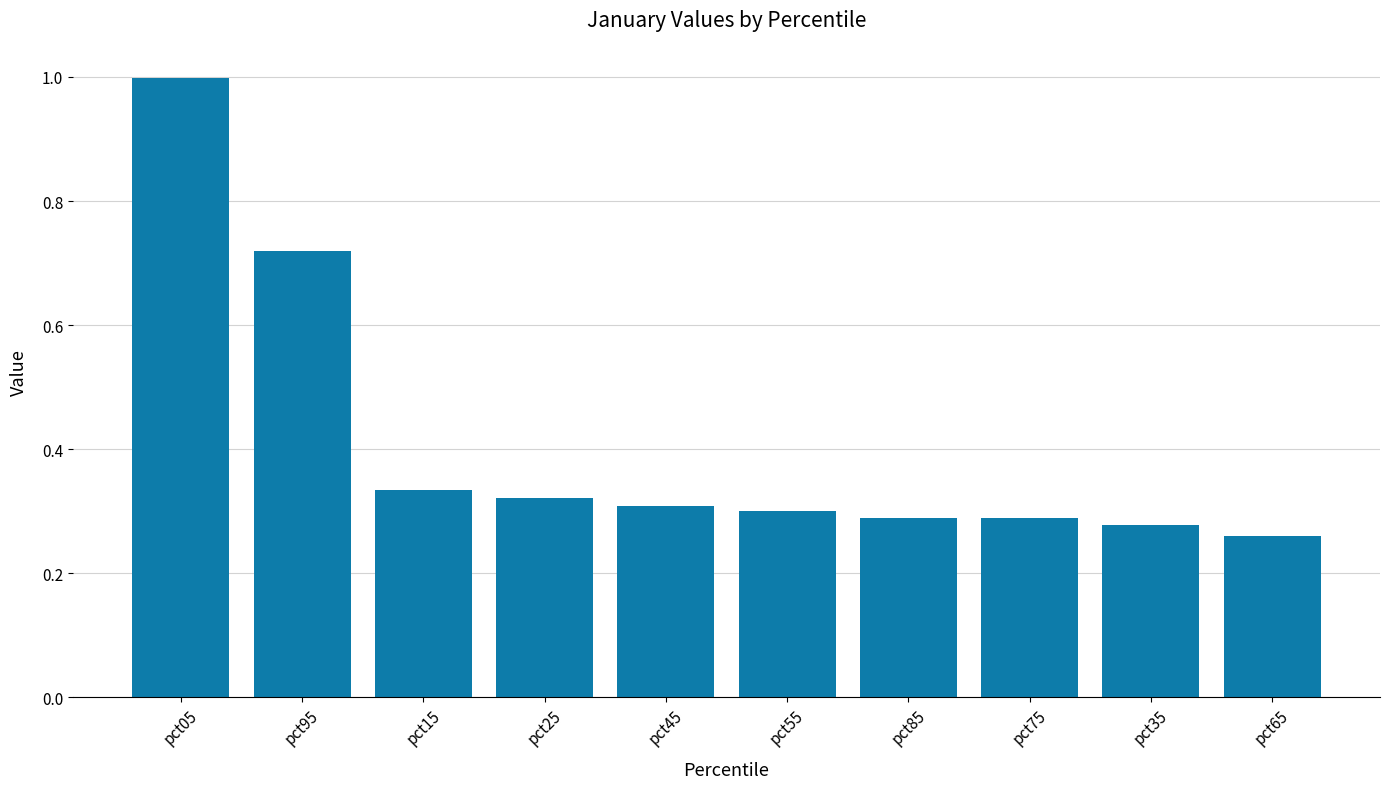

Where is the data nearest to the value 0?

pct65